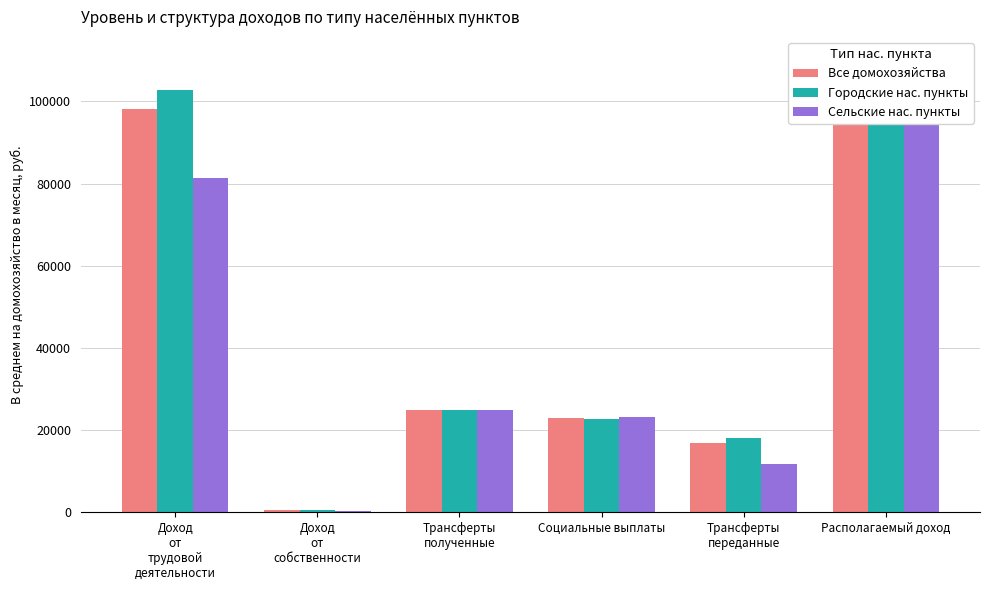

What is the difference between the Сельские нас. пункты values at Доход
от
трудовой
деятельности and Социальные выплаты?

58276.7